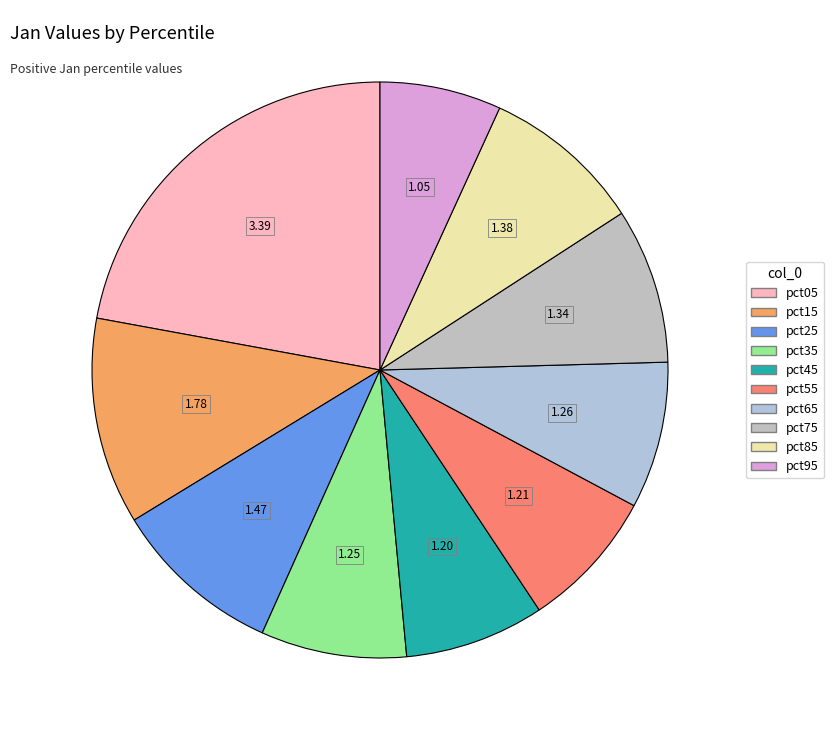

True or false: pct85 accounts for 3% of the total.

False